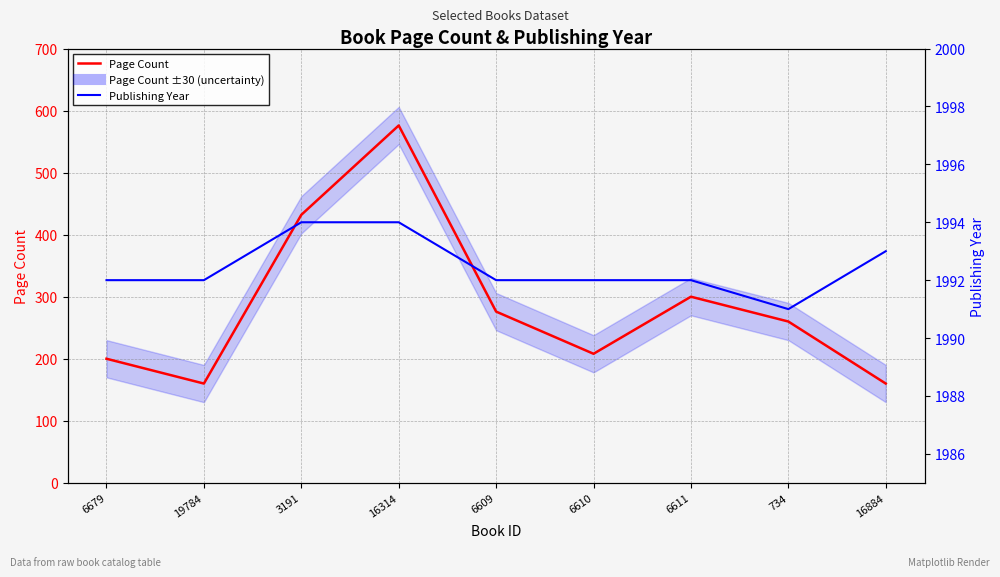

How many lines are shown in the chart?

2